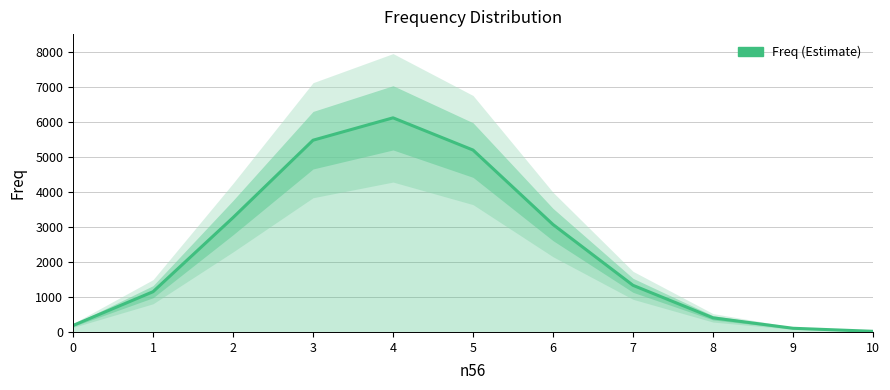

How many lines are shown in the chart?

1